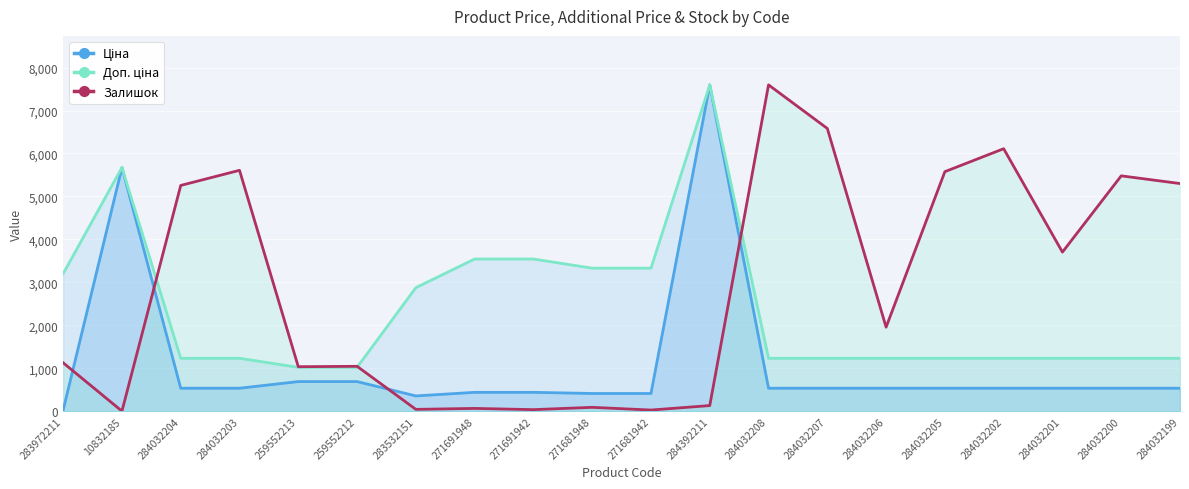

Which series has the largest range (max minus min)?

Залишок